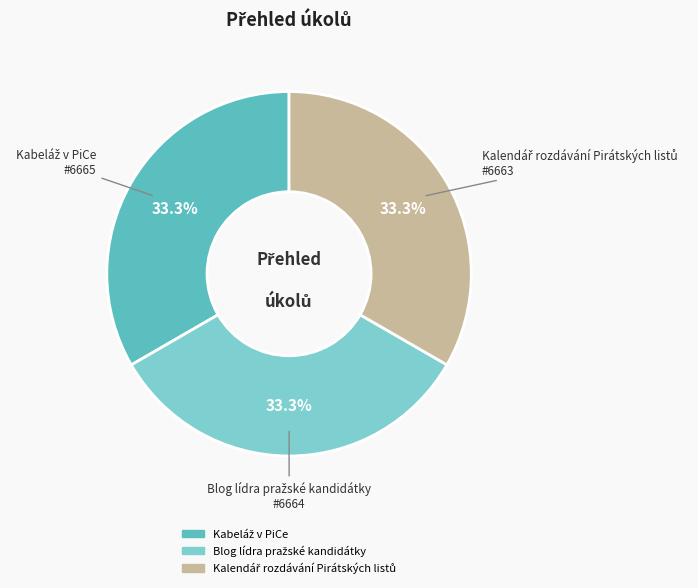

Does any single category account for the majority?

No